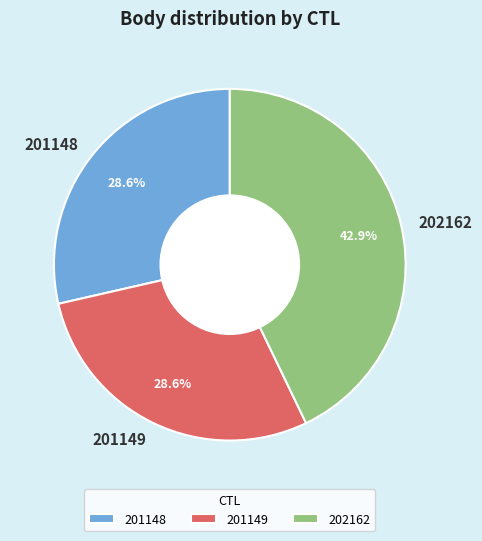

Is there any slice that represents more than half of the pie?

No